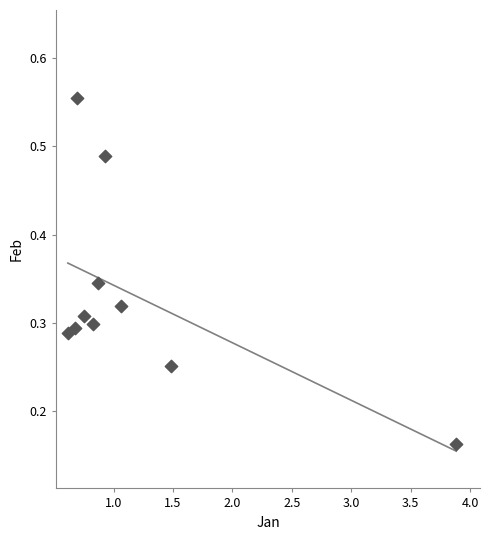

What is the range of Y values (max minus min)?

0.4